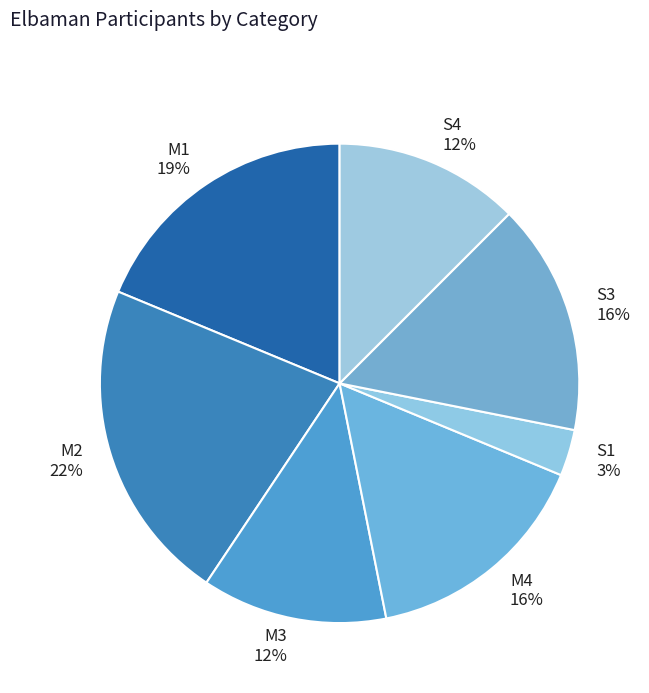

Between M1 and M2, which is larger?

M2